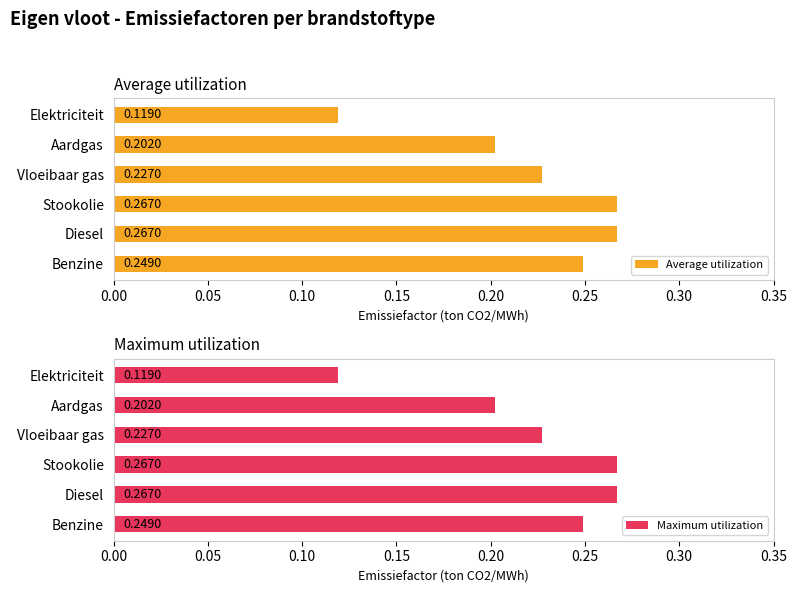

Is the value of Average utilization at Stookolie greater than the value of Maximum utilization at Diesel?

No